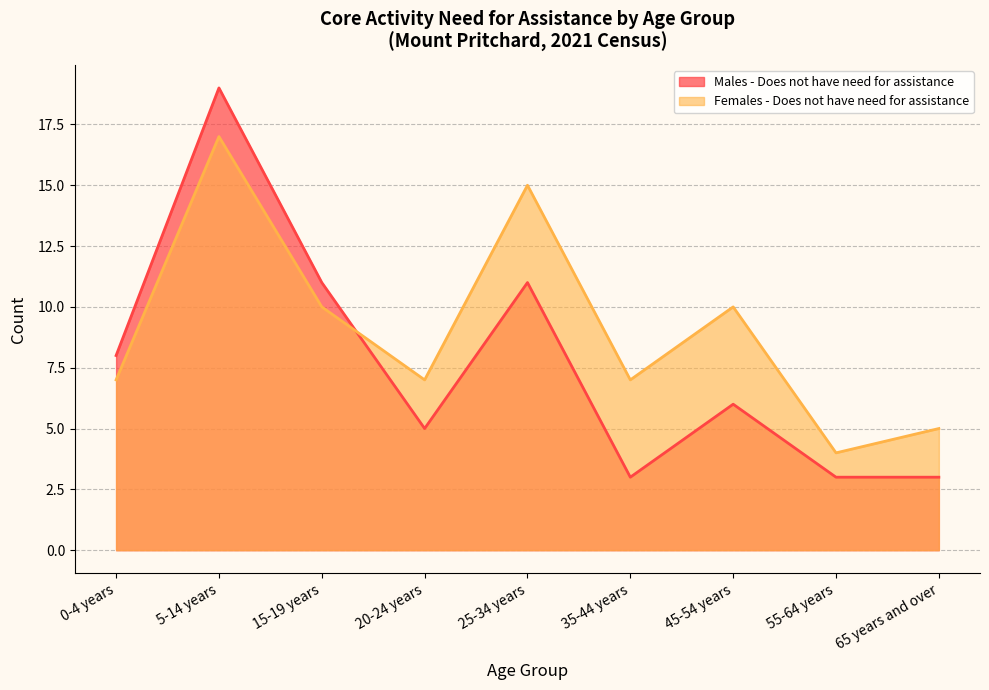

Is the value of Males - Does not have need for assistance at 65 years and over greater than the value of Females - Does not have need for assistance at 35-44 years?

No